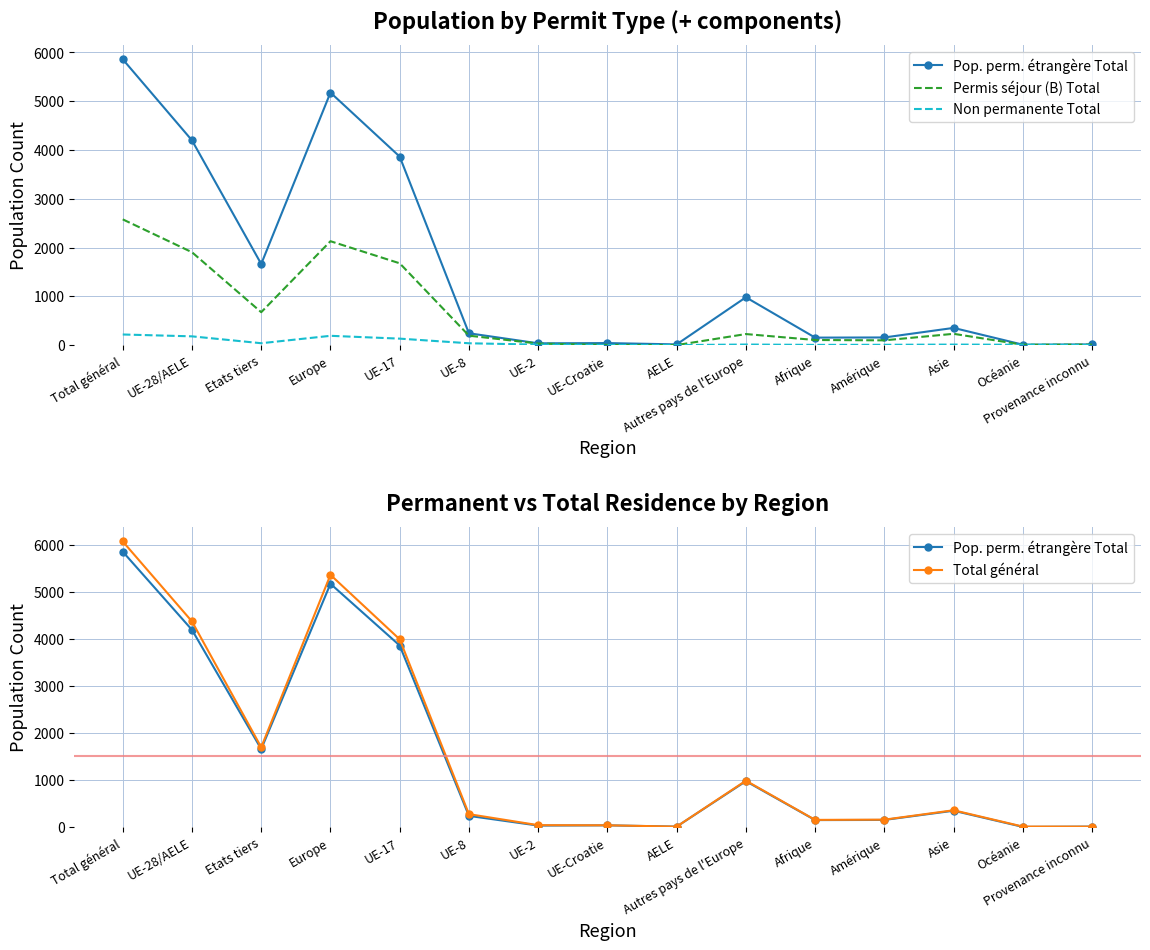

What is the label of the 2nd point from the right?

Océanie